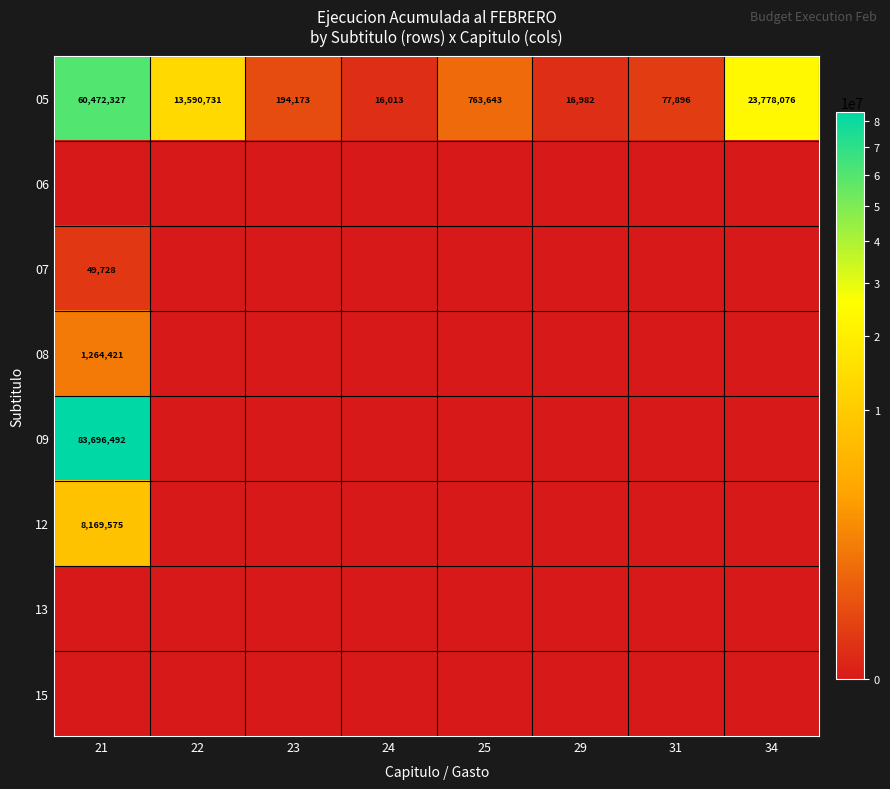

The value of 09 at 21 is 83696492. True or false?

True